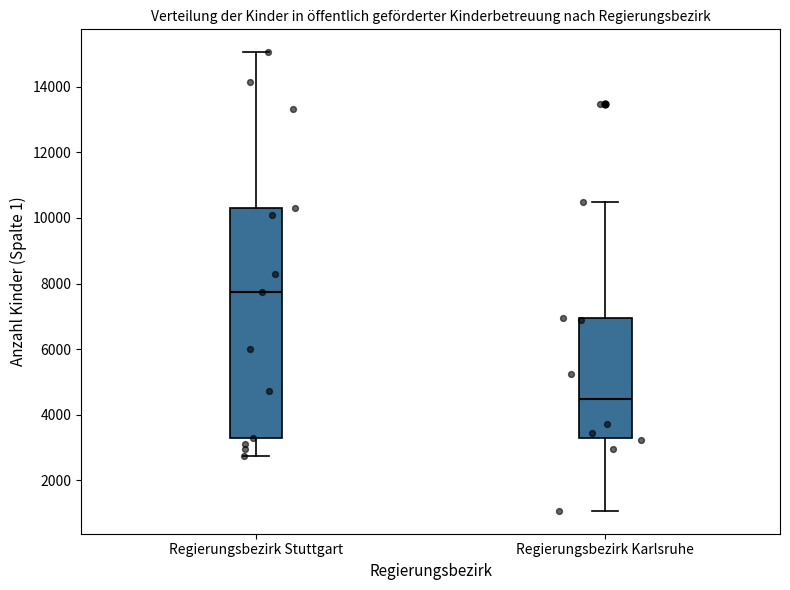

Reading left to right, transcribe this box plot: for each box, give where its median line is, the range the box spans, and where its two whiskers end, as read against the y-axis. The values are not printed on the chart, so give them approximately, as read against the axis.

Regierungsbezirk Stuttgart: median 7800, box 3400 to 10200, whiskers 2800 to 15000
Regierungsbezirk Karlsruhe: median 4400, box 3200 to 7000, whiskers 1000 to 10400